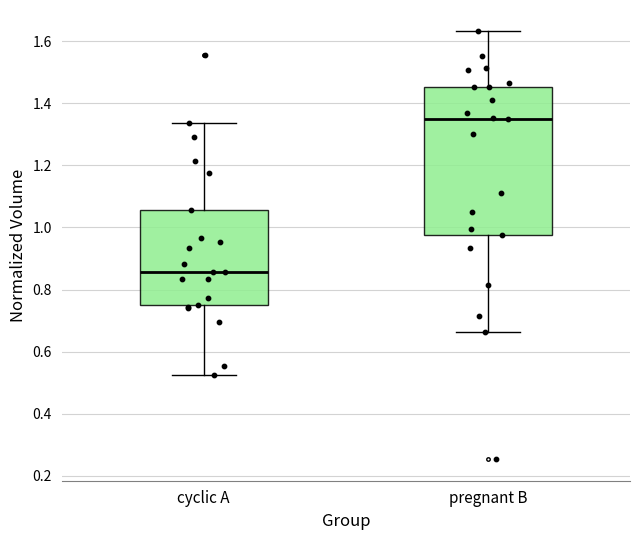

Reading left to right, read every box against the y-axis: the position of its median line, the range the box covers, and the ends of its whiskers. The values are not printed on the chart, so give them approximately, as read against the axis.

cyclic A: median 0.86, box 0.76 to 1.06, whiskers 0.52 to 1.34
pregnant B: median 1.36, box 0.98 to 1.46, whiskers 0.66 to 1.64